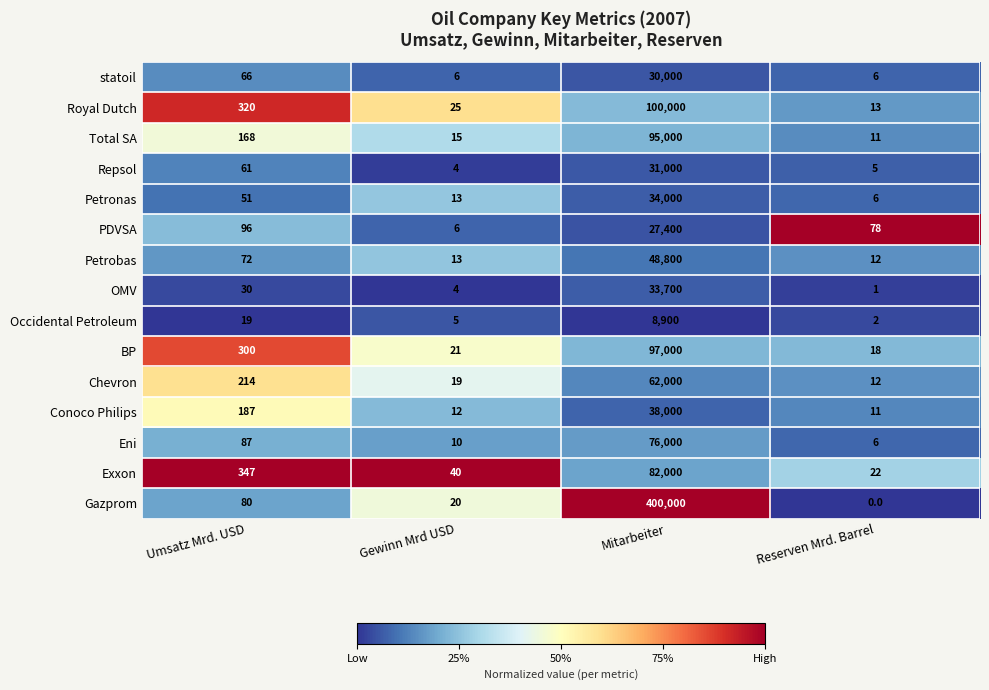

How many series are shown in this chart?

15